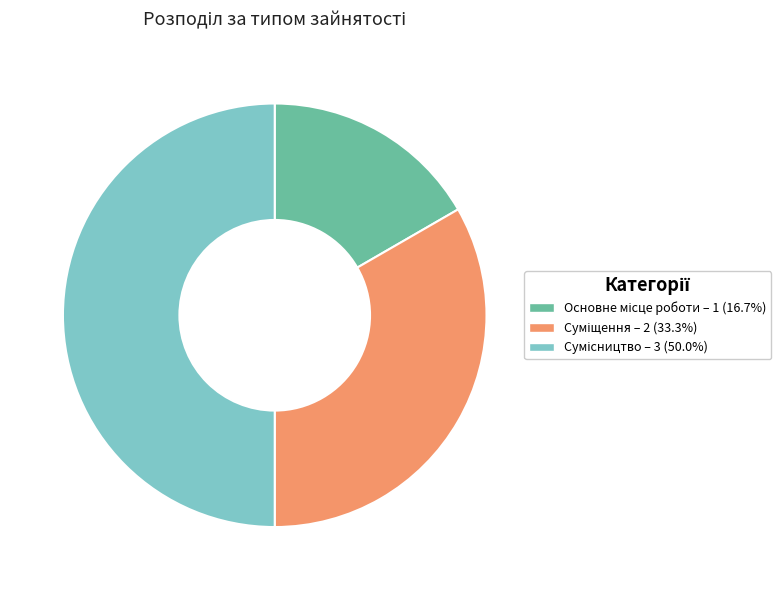

How many slices are in this pie chart?

3